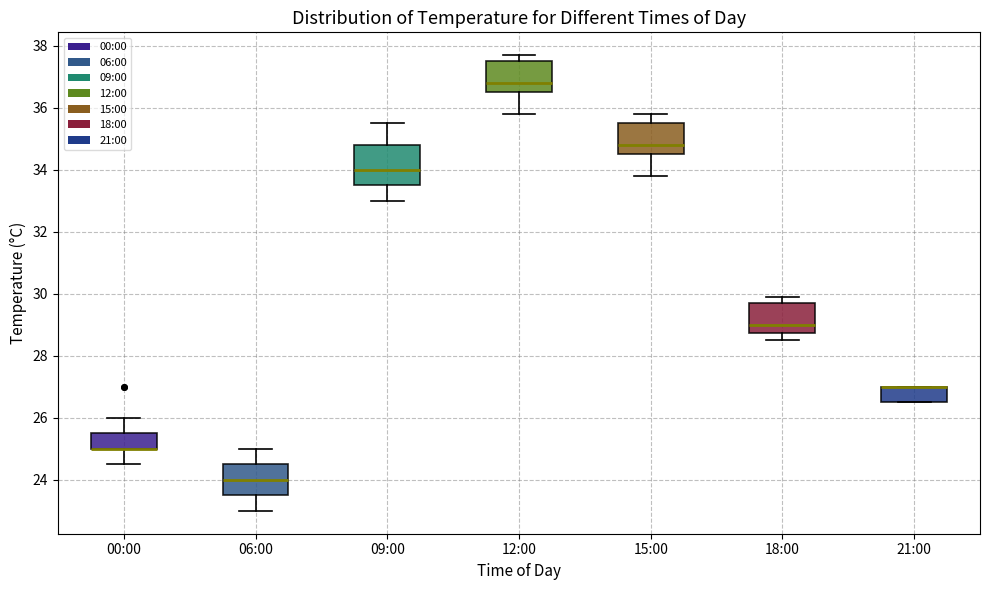

Where is the lower edge of the box for 00:00 on the y-axis? The values are not printed on the chart, so give them approximately, as read against the axis.

25.0